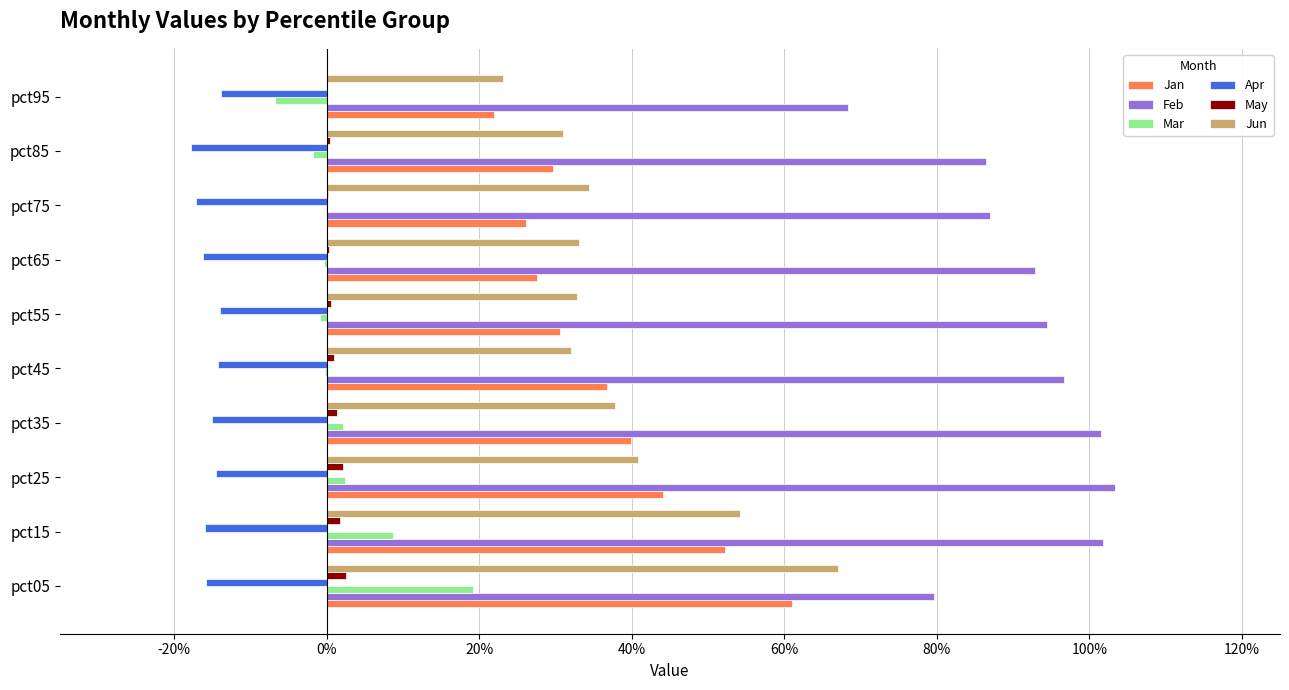

What are all the series names shown in the legend?

Jan, Feb, Mar, Apr, May, Jun